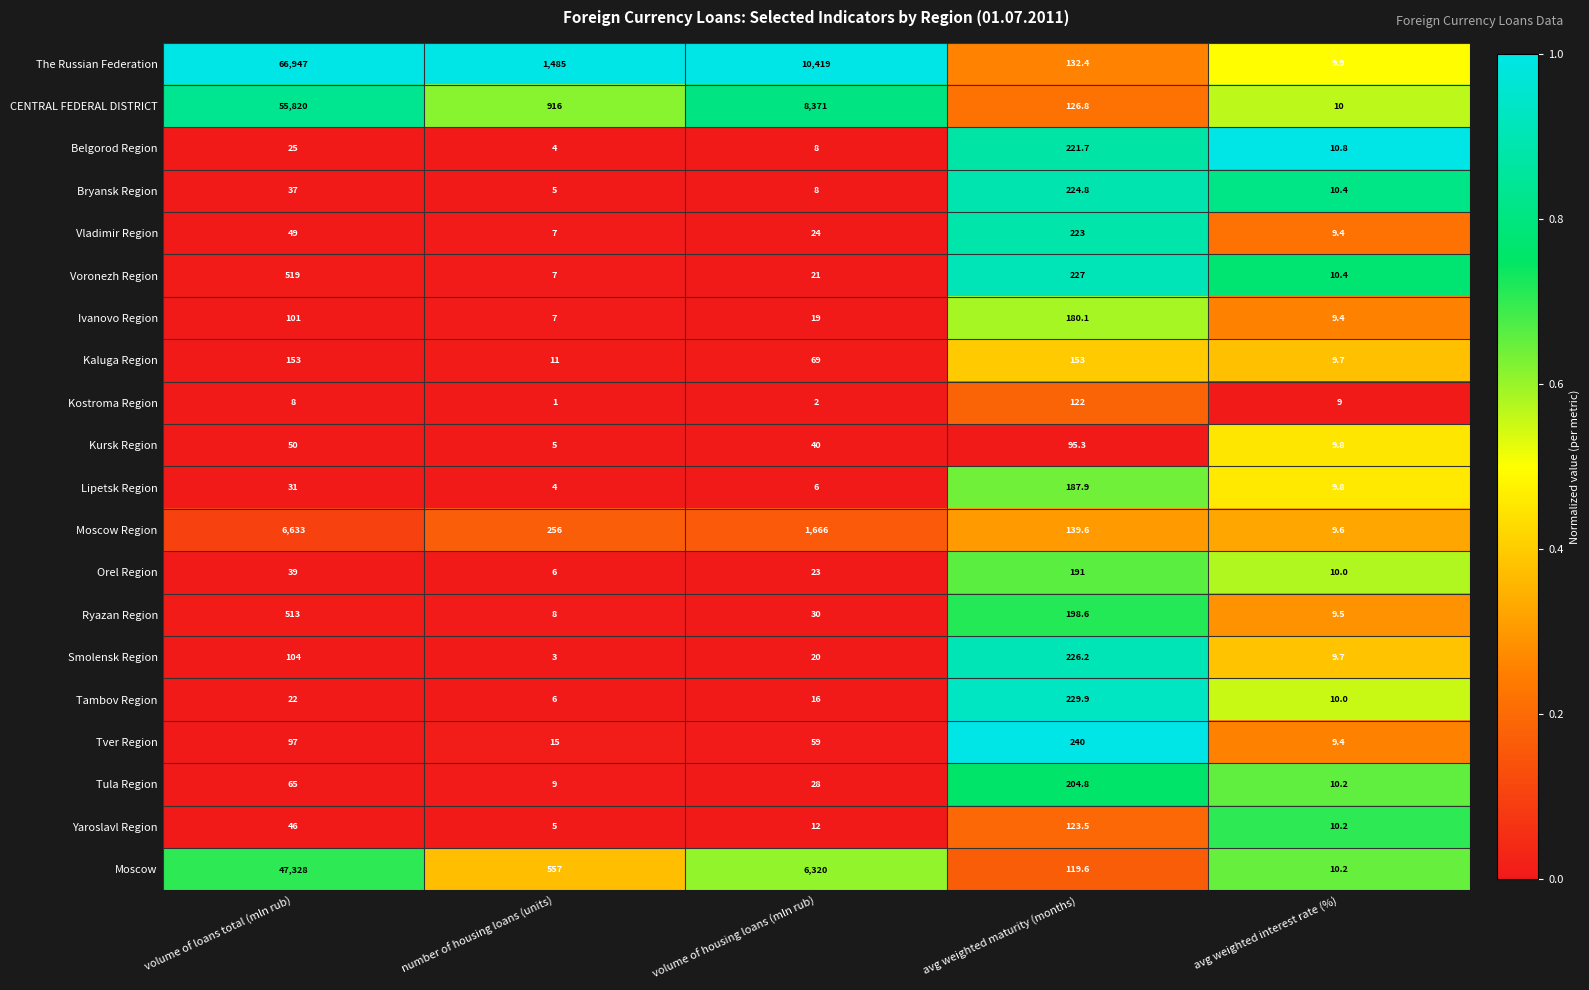

What is the minimum value shown in the chart?

1.0